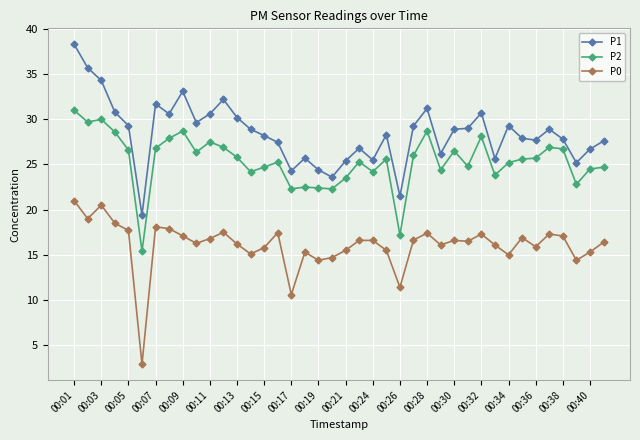

What is the lowest value of the P0 series?

2.9